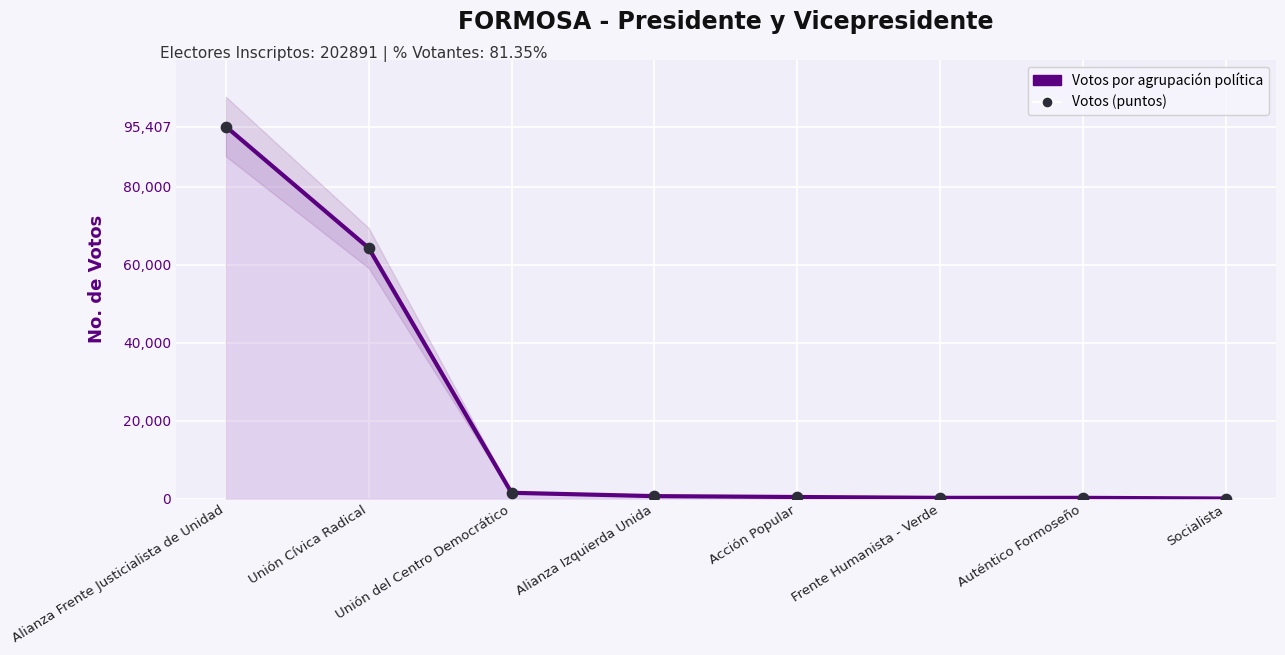

Which series has the largest Y range (max minus min)?

Votos por agrupación política